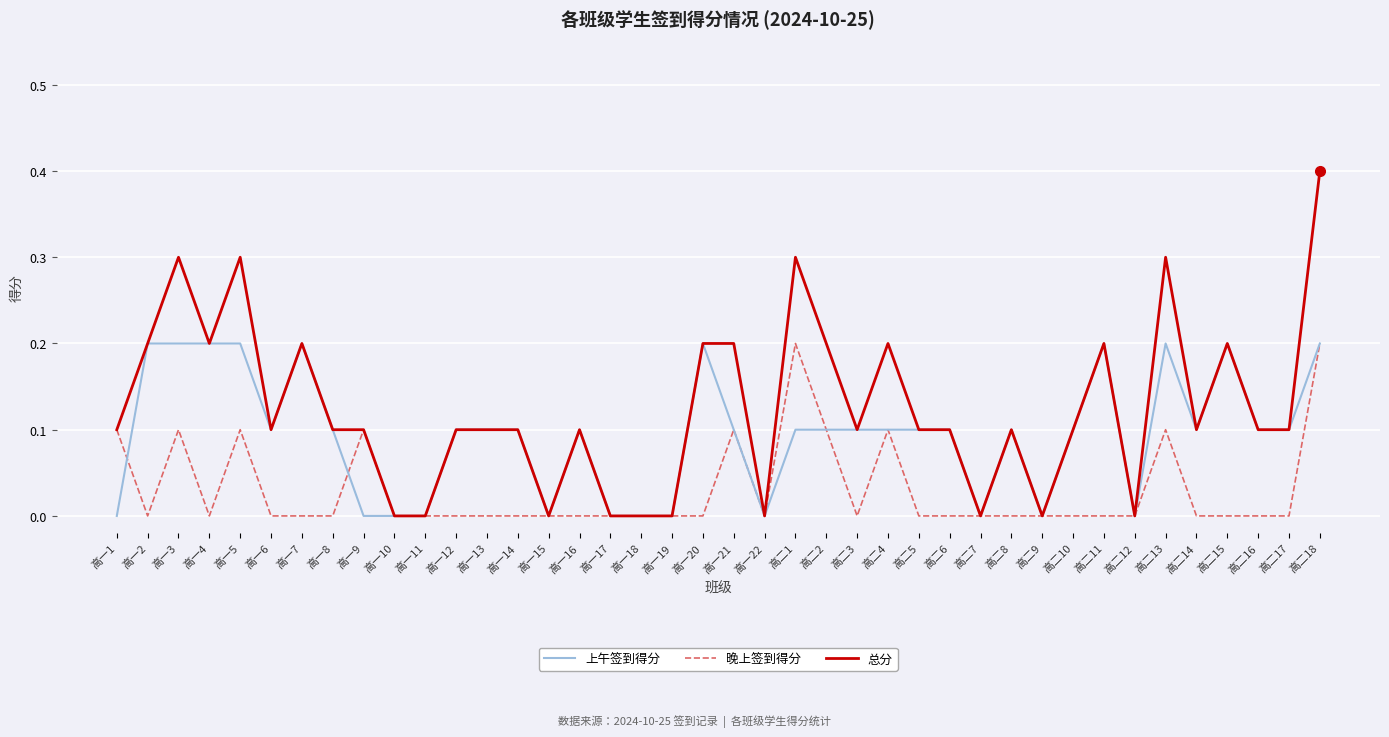

What position from the right is 高一8?

33